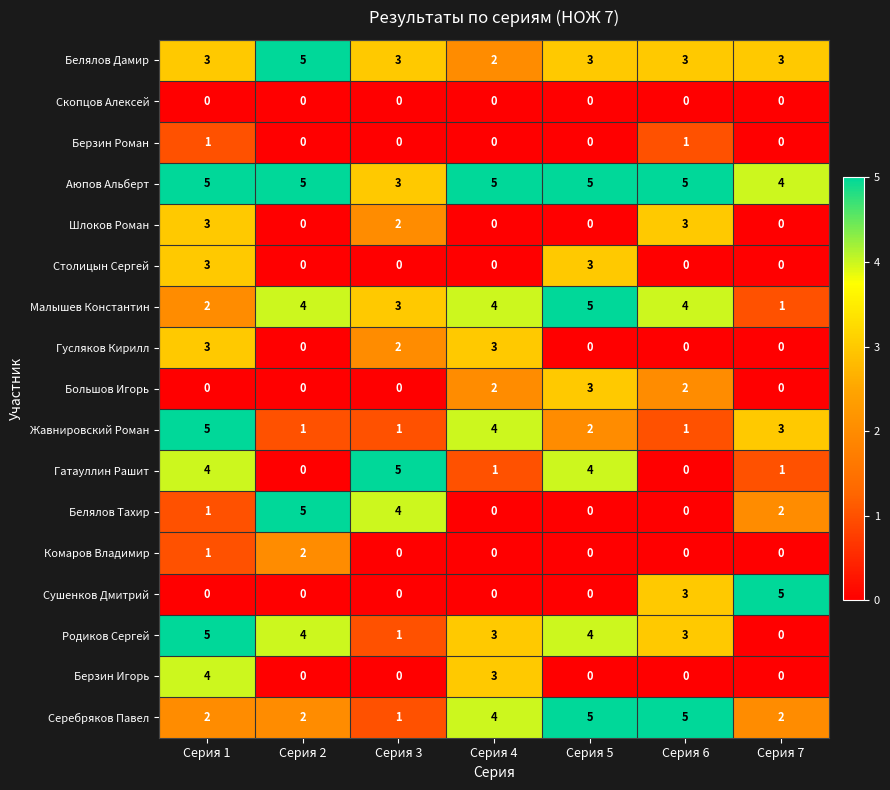

What is the average value of the Малышев Константин series?

3